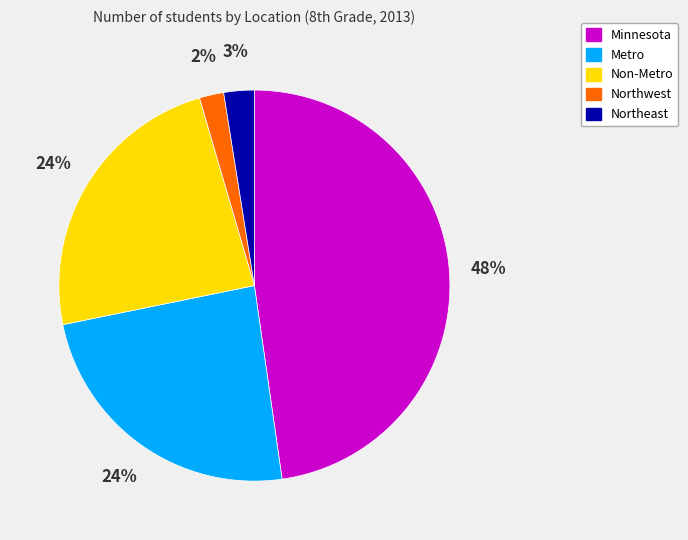

Count the number of slices in the pie.

5